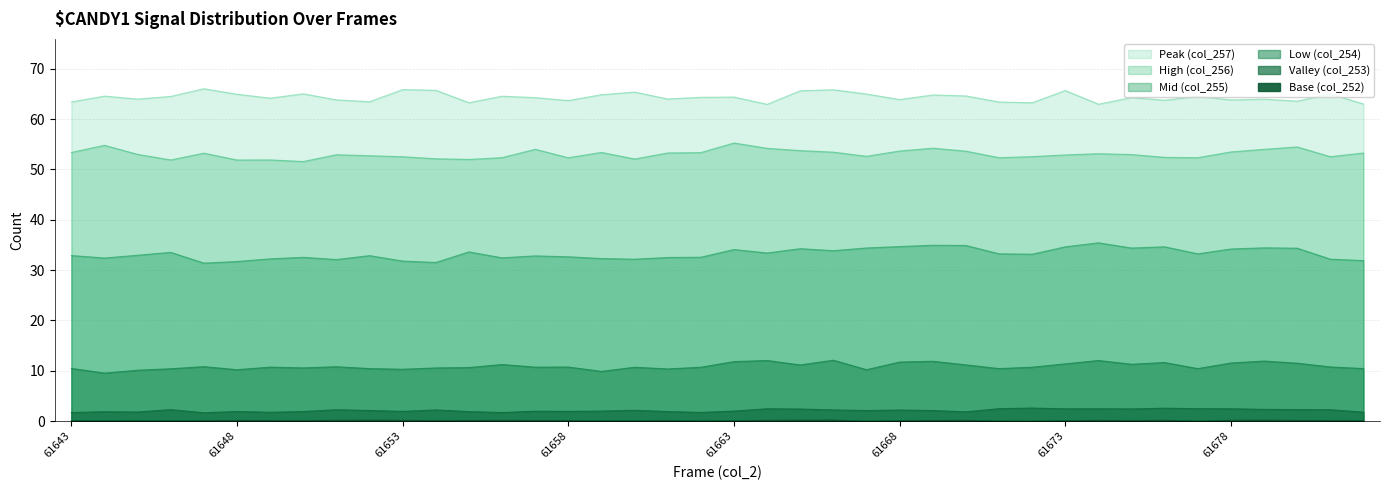

Is the value of High (col_256) at 61659 greater than the value of Low (col_254) at 61667?

Yes